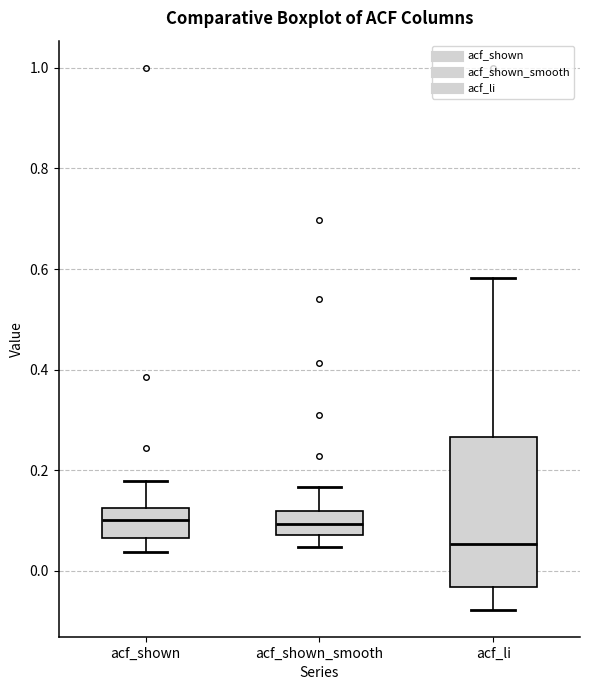

Where does the median line of the box for acf_li sit on the y-axis? The values are not printed on the chart, so give them approximately, as read against the axis.

0.06